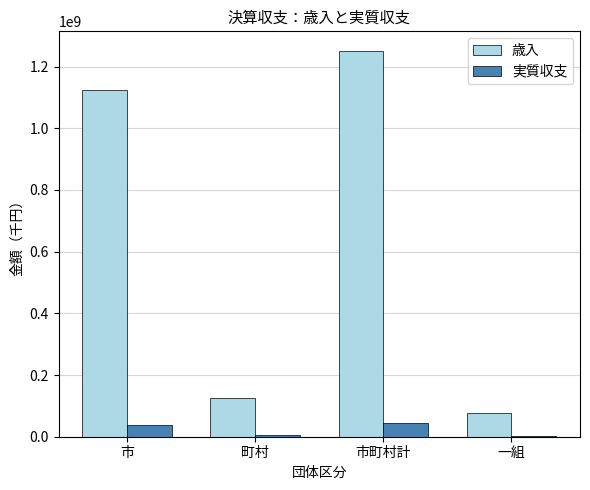

Where is 歳入 nearest to the value 664375782?

市